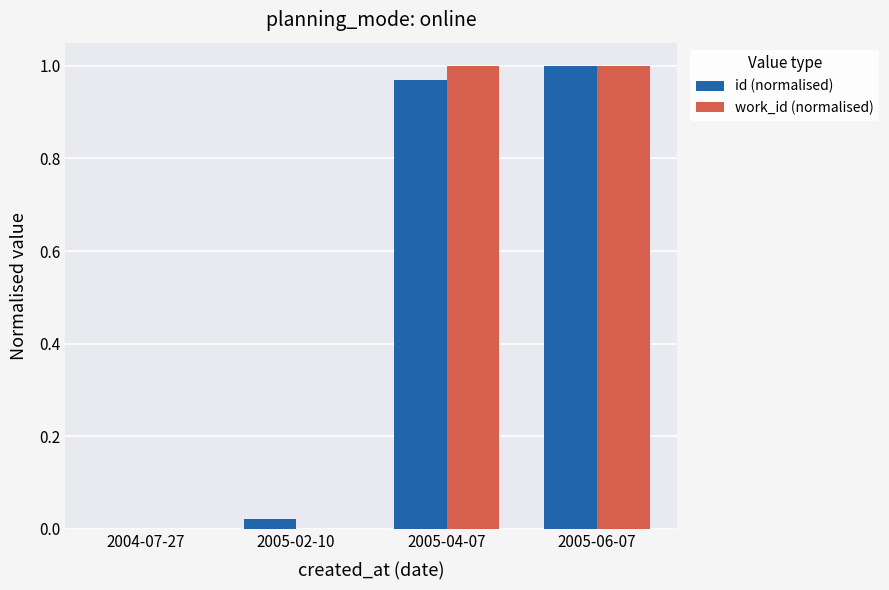

How many groups of bars are there?

4